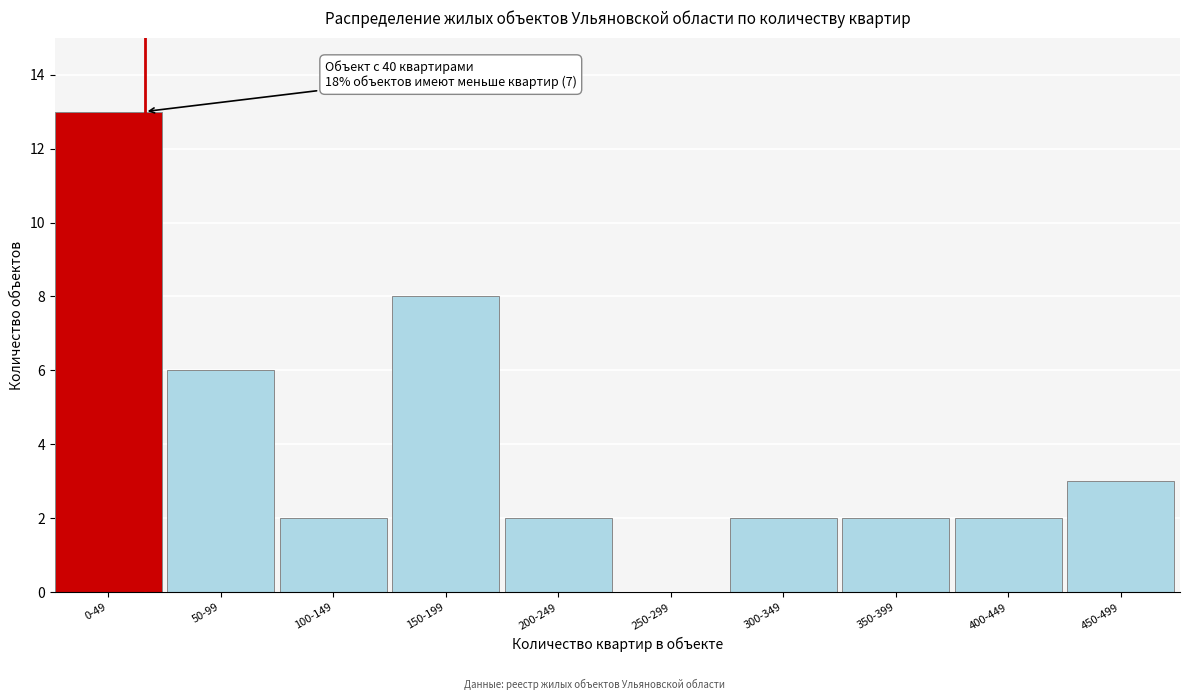

Reading left to right, extract all data points from this chart.

0-49=13	50-99=6	100-149=2	150-199=8	200-249=2	250-299=0	300-349=2	350-399=2	400-449=2	450-499=3